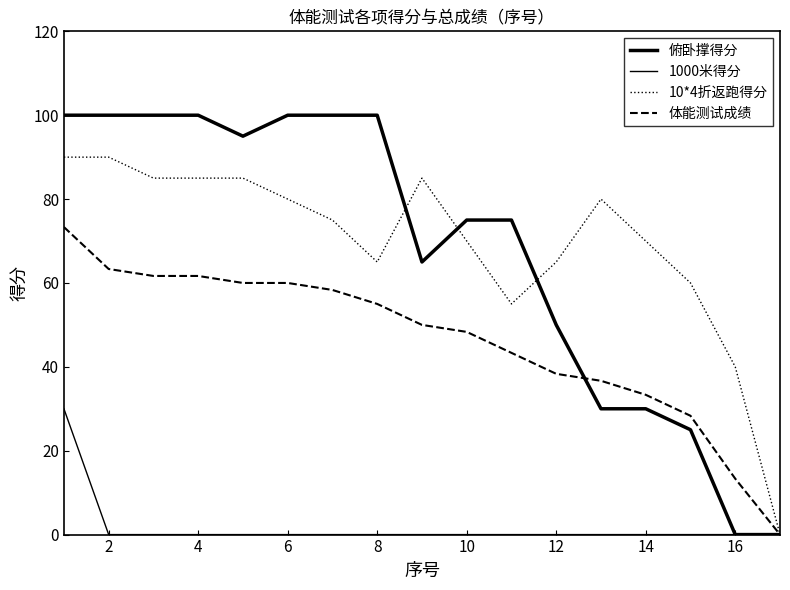

Is this an area chart (filled region under the line)?

No